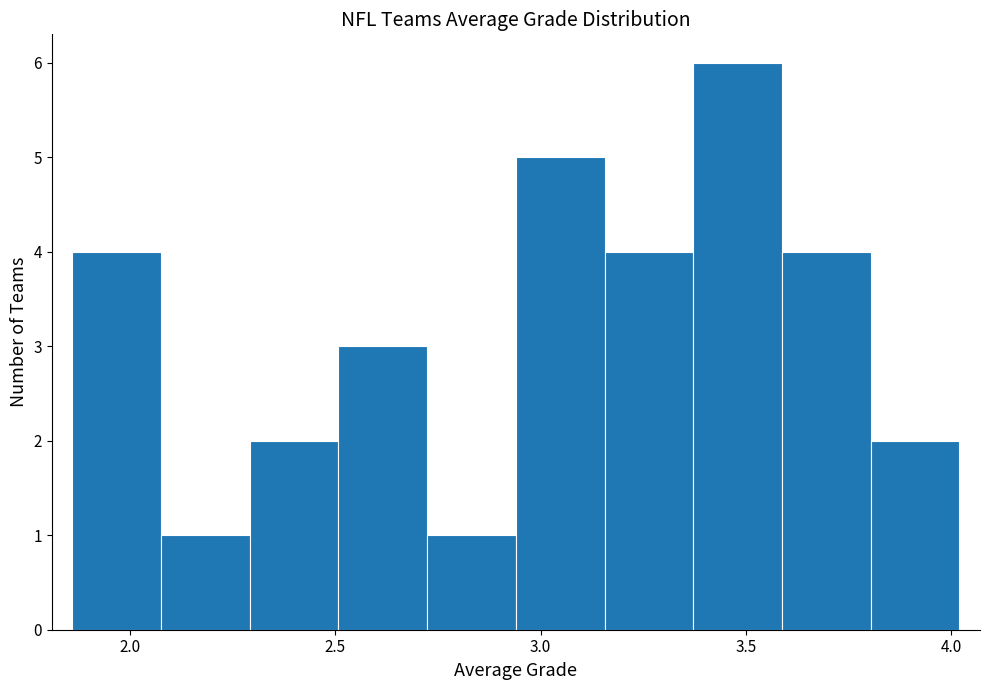

Reading left to right, transcribe this chart: for each bar, give the range it covers on the x-axis and its height. Neither the bar edges nor the heights are printed on the chart, so give them approximately, as read against the axes.

1.85 to 2.10: 4
2.10 to 2.30: 1
2.30 to 2.50: 2
2.50 to 2.70: 3
2.70 to 2.95: 1
2.95 to 3.15: 5
3.15 to 3.35: 4
3.35 to 3.60: 6
3.60 to 3.80: 4
3.80 to 4.00: 2